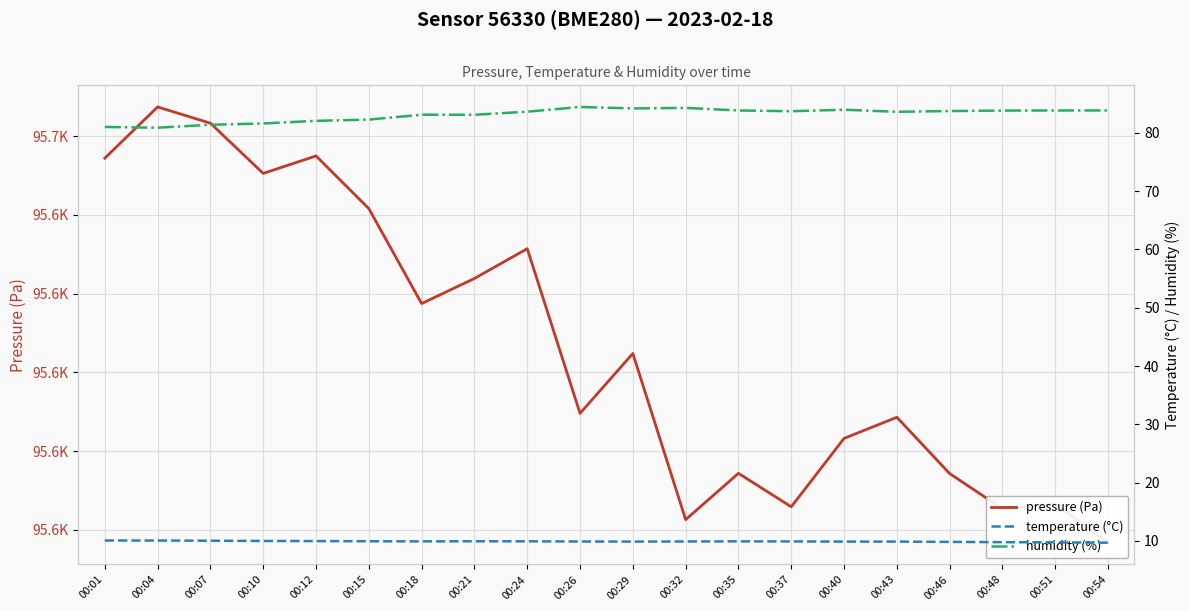

What is the difference between the maximum and second lowest values in the pressure (Pa) series?

52.4